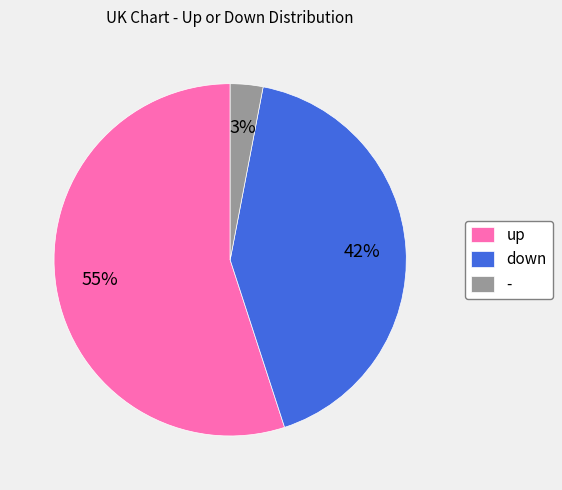

To the nearest percent, what percentage of the pie is down?

42%